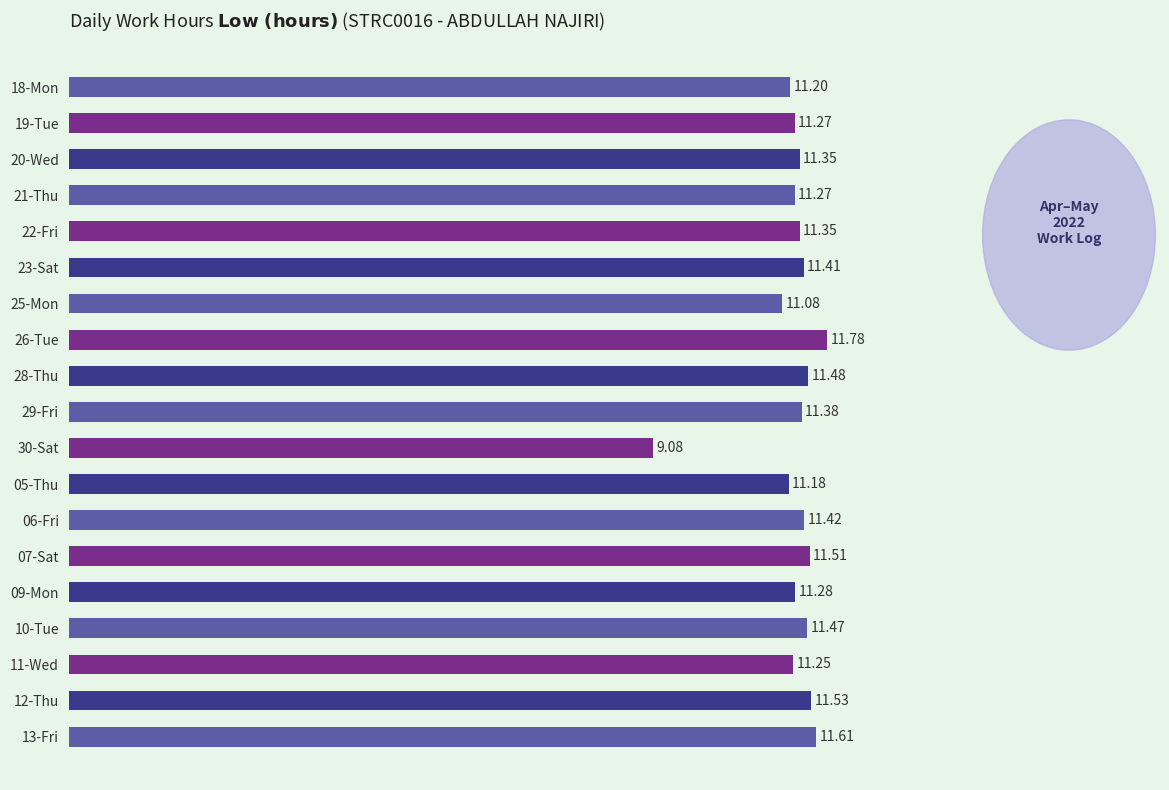

What is the change in value from 19-Tue to 26-Tue?

+0.5